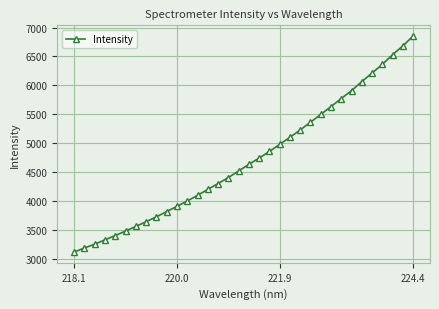

What is the maximum value shown in the chart?

6851.2